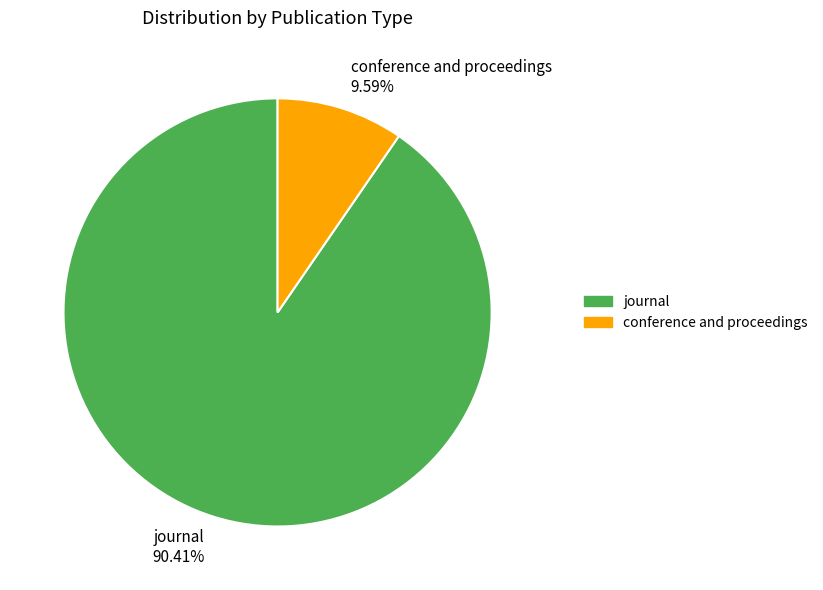

Combined, do journal and conference and proceedings account for over 50%?

Yes